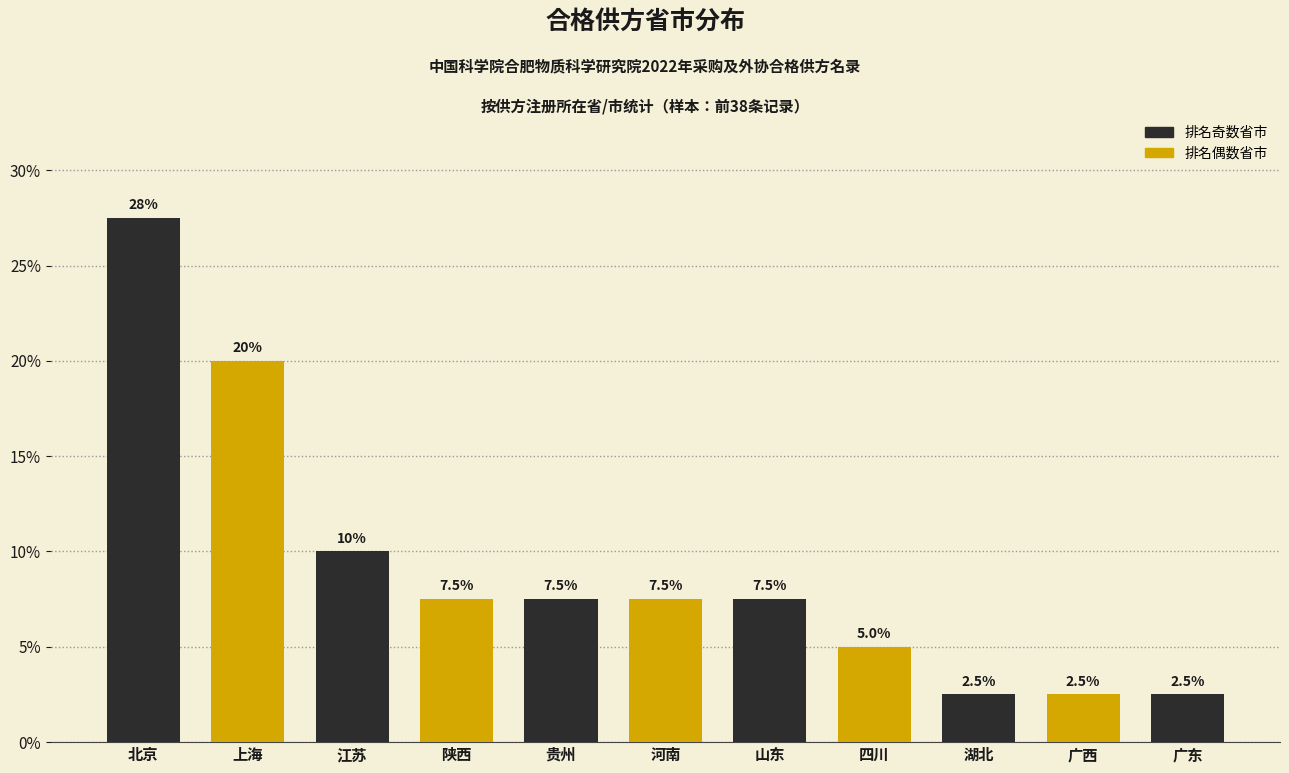

Reading right to left, what are all the values shown in this chart?

广东=2.5	广西=2.5	湖北=2.5	四川=5.0	山东=7.5	河南=7.5	贵州=7.5	陕西=7.5	江苏=10.0	上海=20.0	北京=27.5